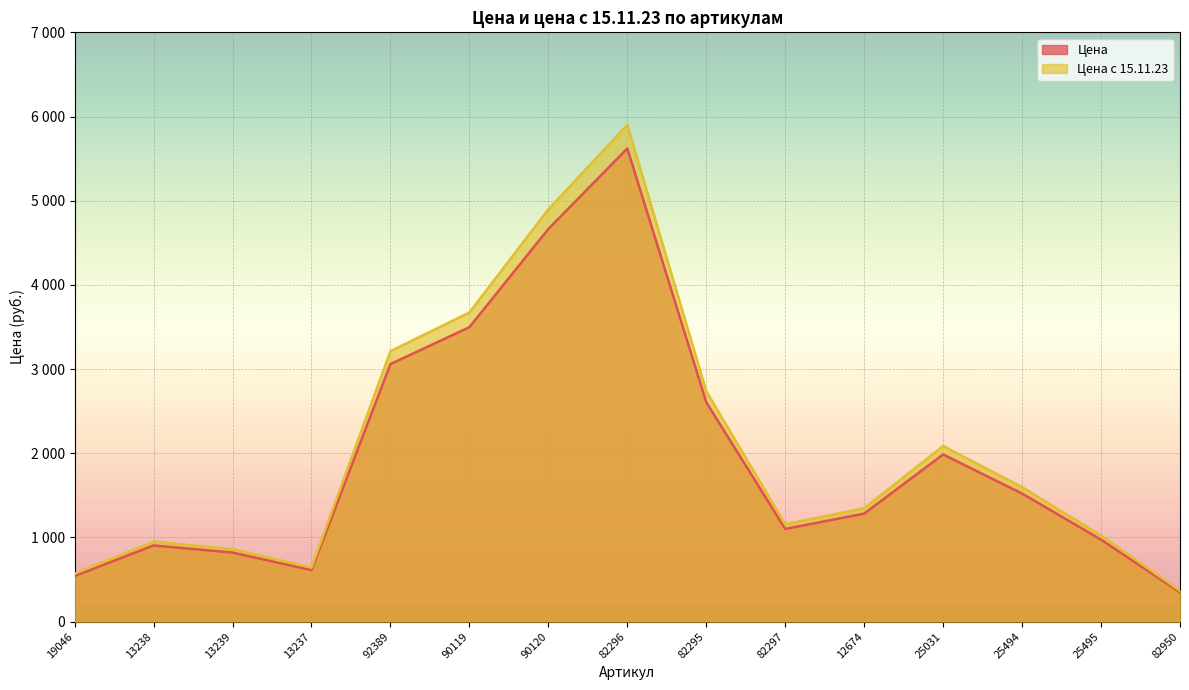

Rank the series at 25031 from lowest to highest value.

Цена, Цена с 15.11.23